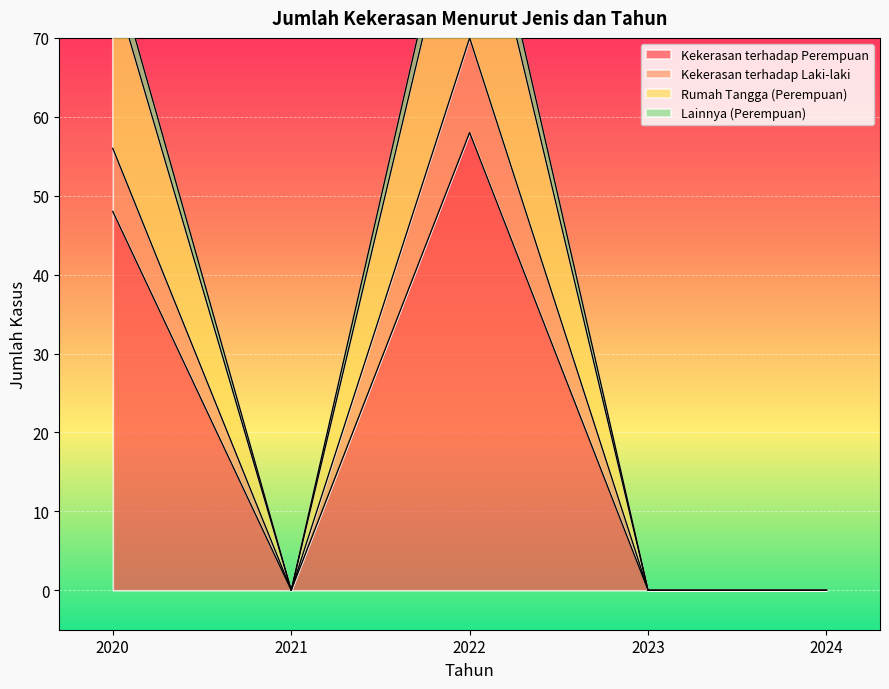

Which series has the widest spread of values?

Lainnya (Perempuan)